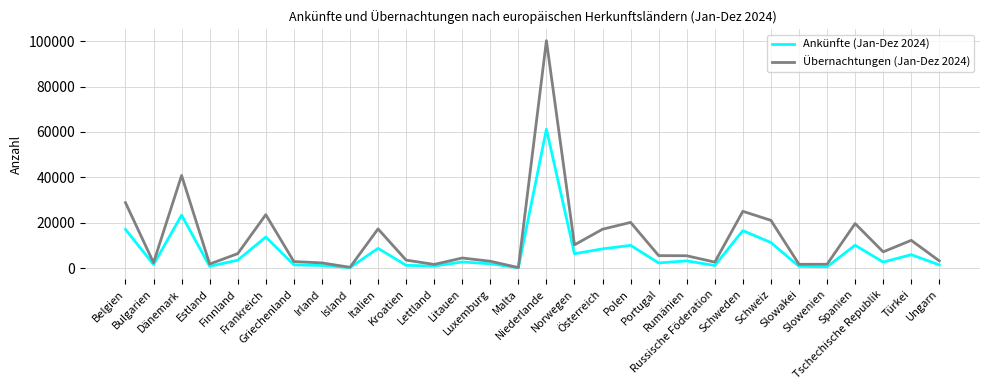

At which category does the chart reach its peak across all series?

Niederlande